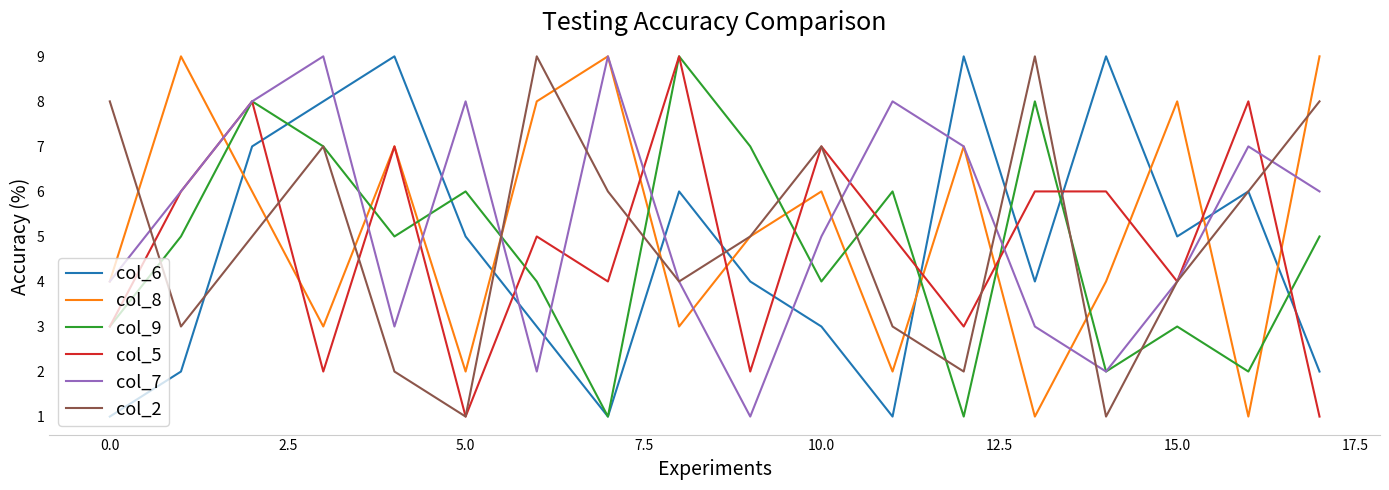

After their last crossing, which series has the higher values: col_7 or col_6?

col_7